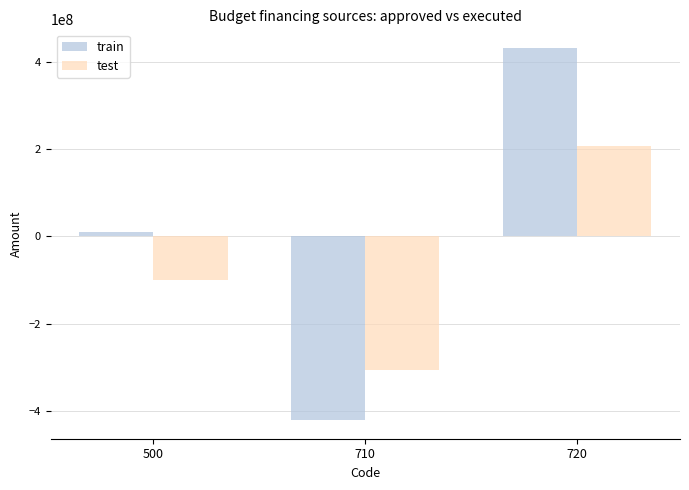

What is the average value of the train series?

7278238.3